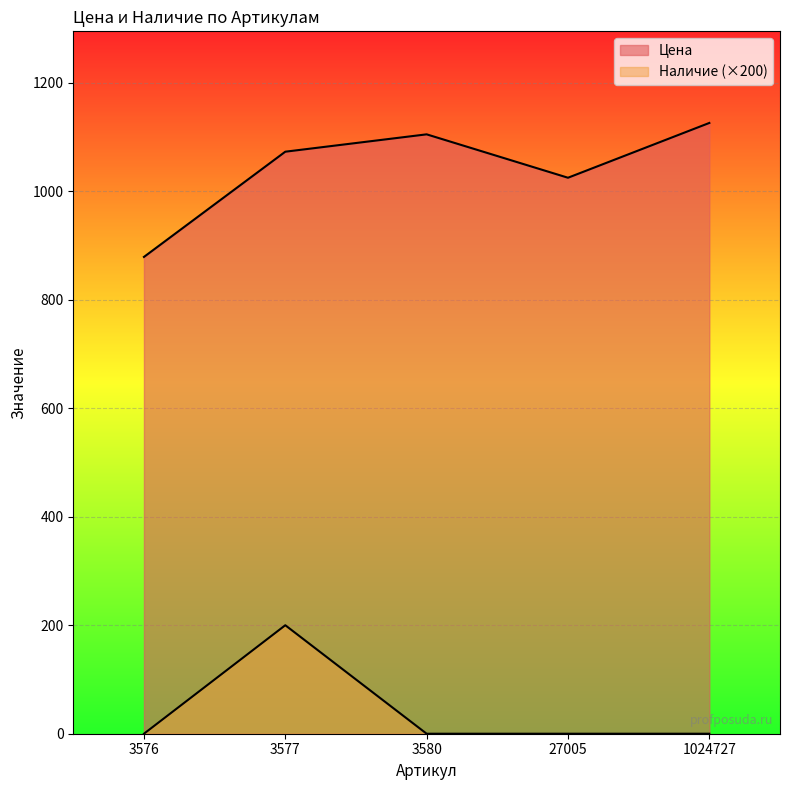

True or false: Цена and Наличие intersect in this chart.

False